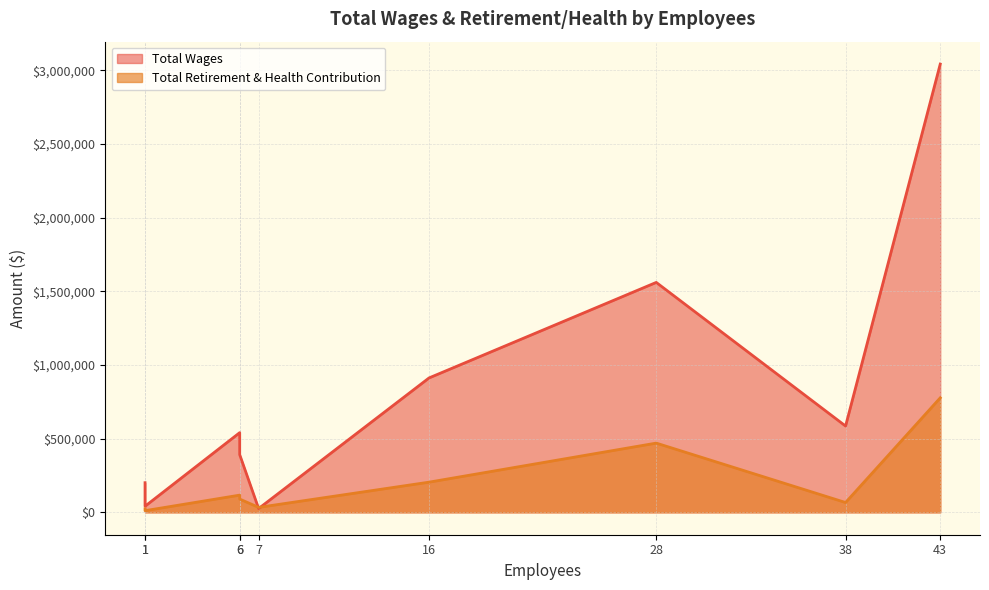

True or false: Total Retirement & Health Contribution has a value of 27946 at 38.

False